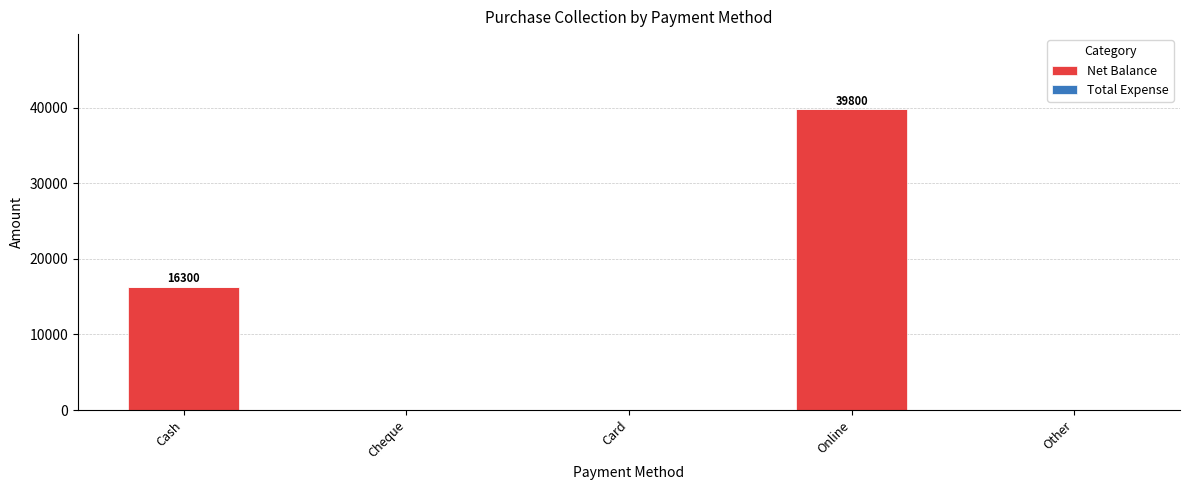

What is the sum of the values at Cheque and Online?

39800